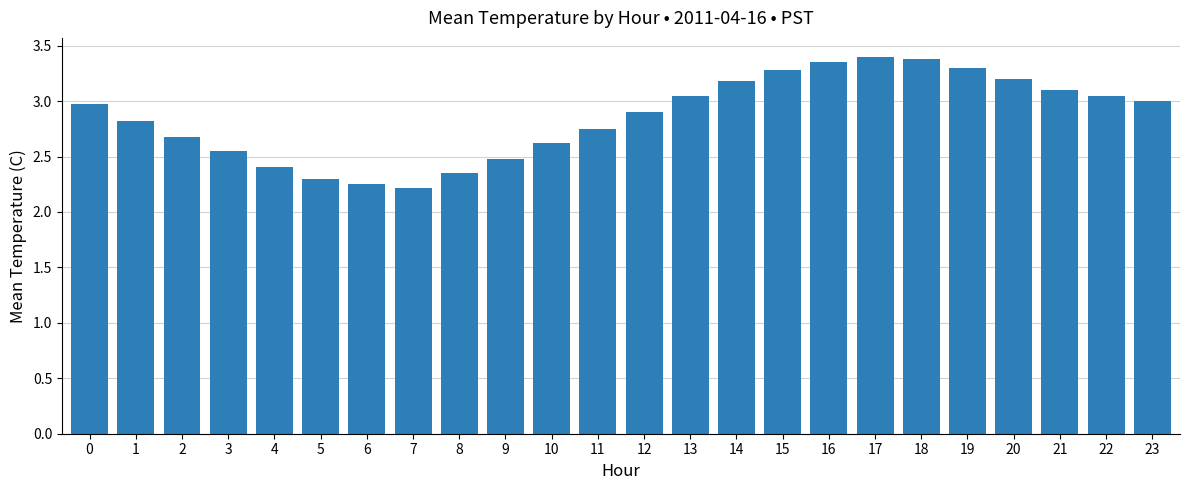

Are the bars grouped side by side (vs. stacked)?

No